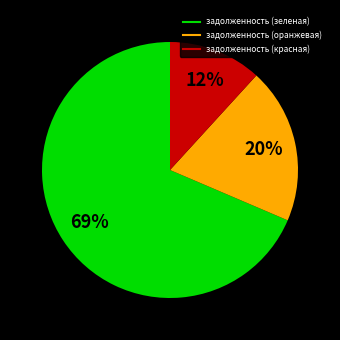

To the nearest percent, what is the average slice percentage?

33%